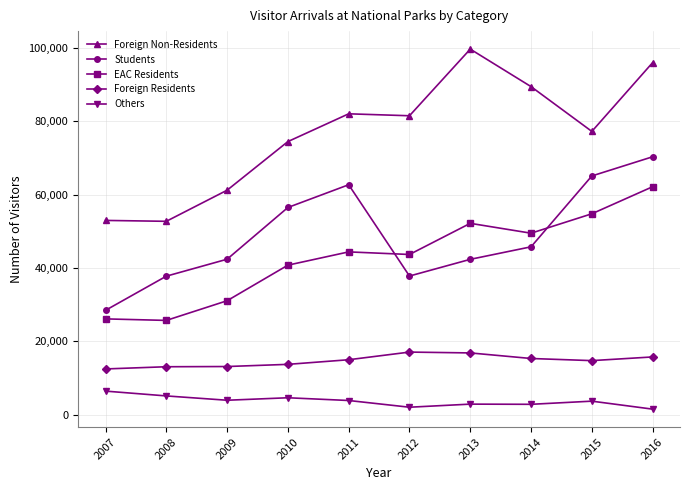

Is it true that Foreign Residents equals 15778 at 2016?

True